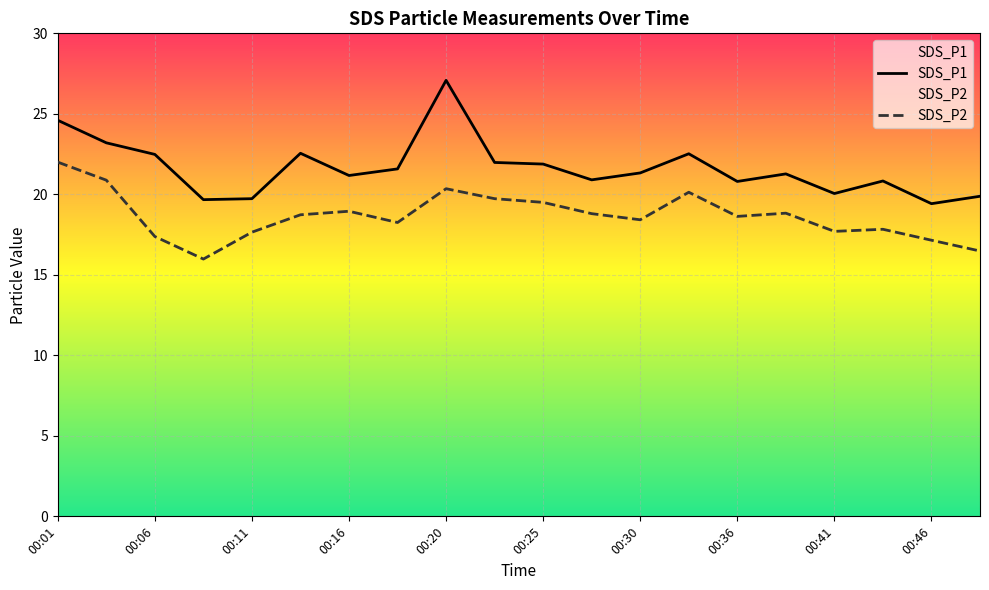

Where is SDS_P2 nearest to the value 18?

00:44